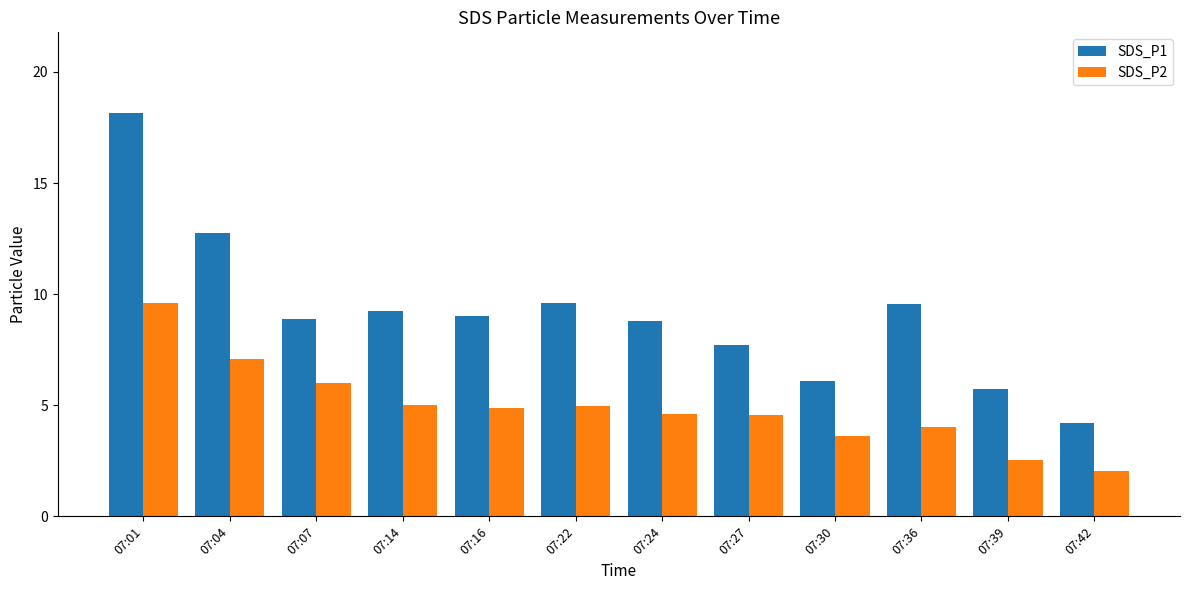

Between 07:24 and 07:27, which series saw the biggest shift?

SDS_P1